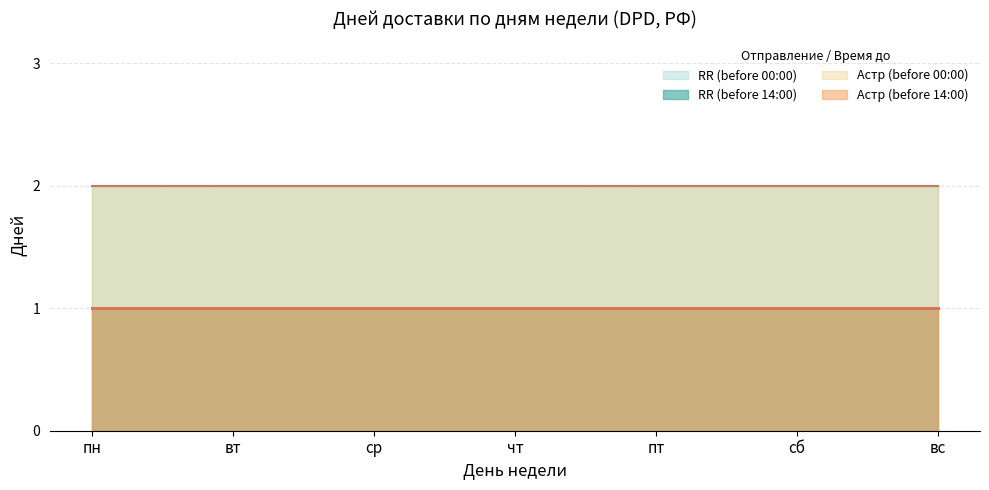

Reading right to left, extract all data points from this chart.

RR (before 14:00): вс=1	сб=1	пт=1	чт=1	ср=1	вт=1	пн=1
RR (before 00:00): вс=2	сб=2	пт=2	чт=2	ср=2	вт=2	пн=2
Астр (before 14:00): вс=1	сб=1	пт=1	чт=1	ср=1	вт=1	пн=1
Астр (before 00:00): вс=2	сб=2	пт=2	чт=2	ср=2	вт=2	пн=2